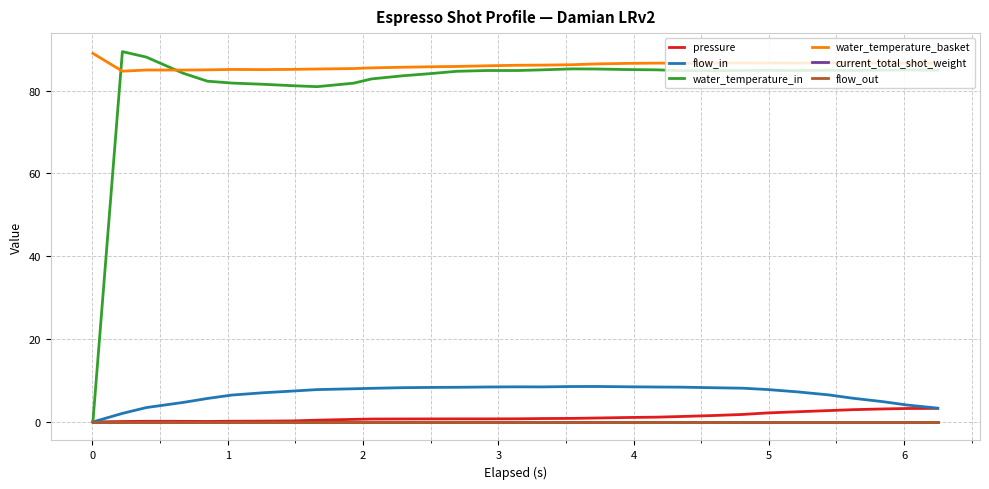

Is this an area chart (filled region under the line)?

No